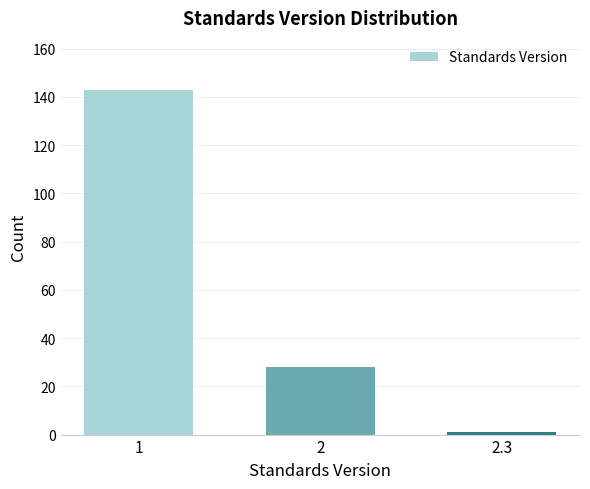

Reading left to right, list all the values displayed in this chart.

1=143	2=28	2.3=1